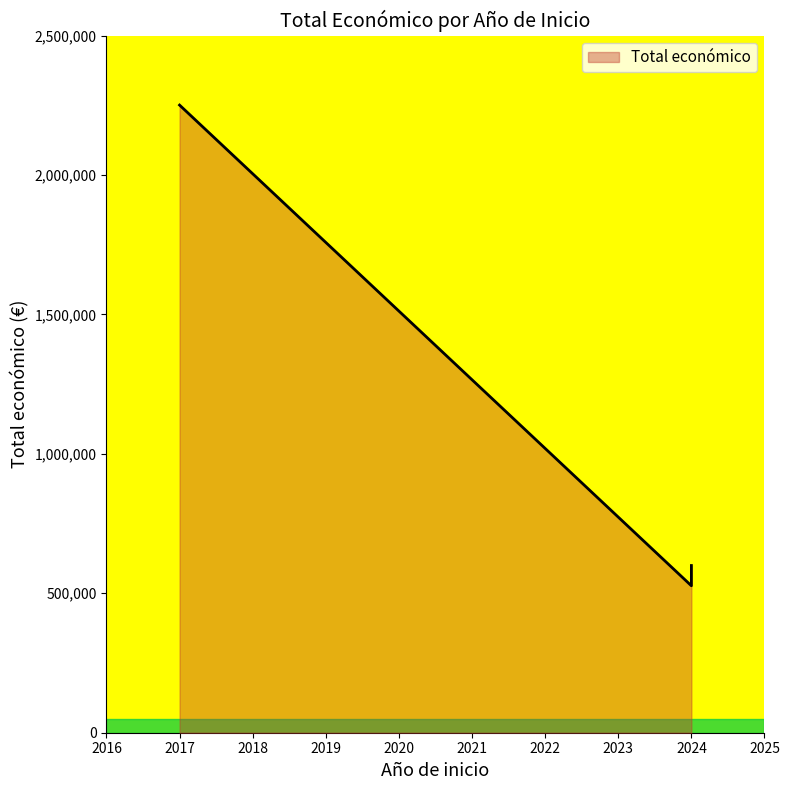

How many values exceed 599584?

1